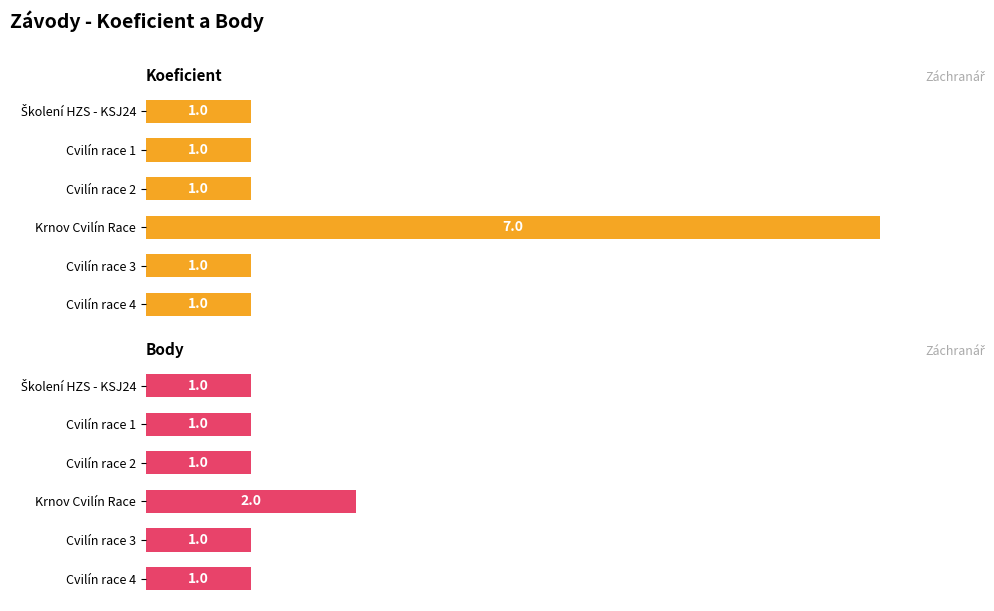

Rank the series by their maximum value, from lowest to highest.

Body, Koeficient